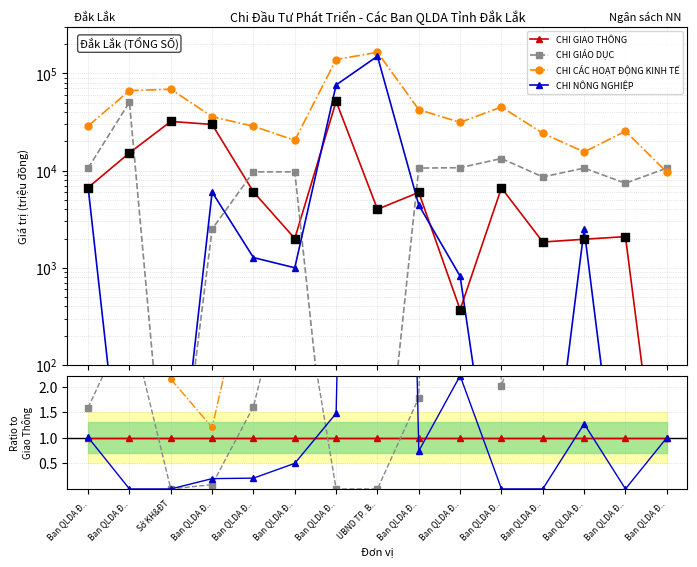

Which series contains the lowest Y value?

CHI GIÁO DỤC